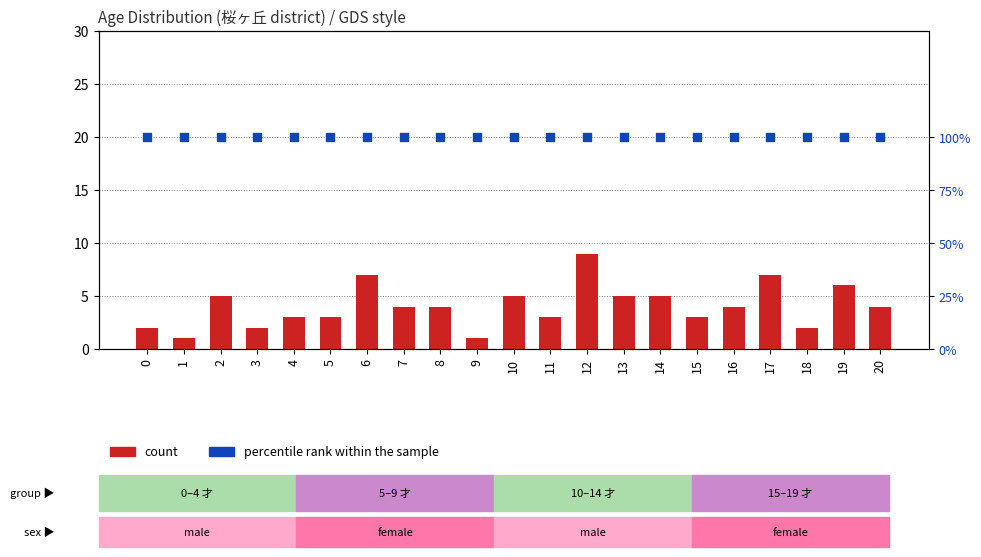

At which category is the sum across all series the highest?

12